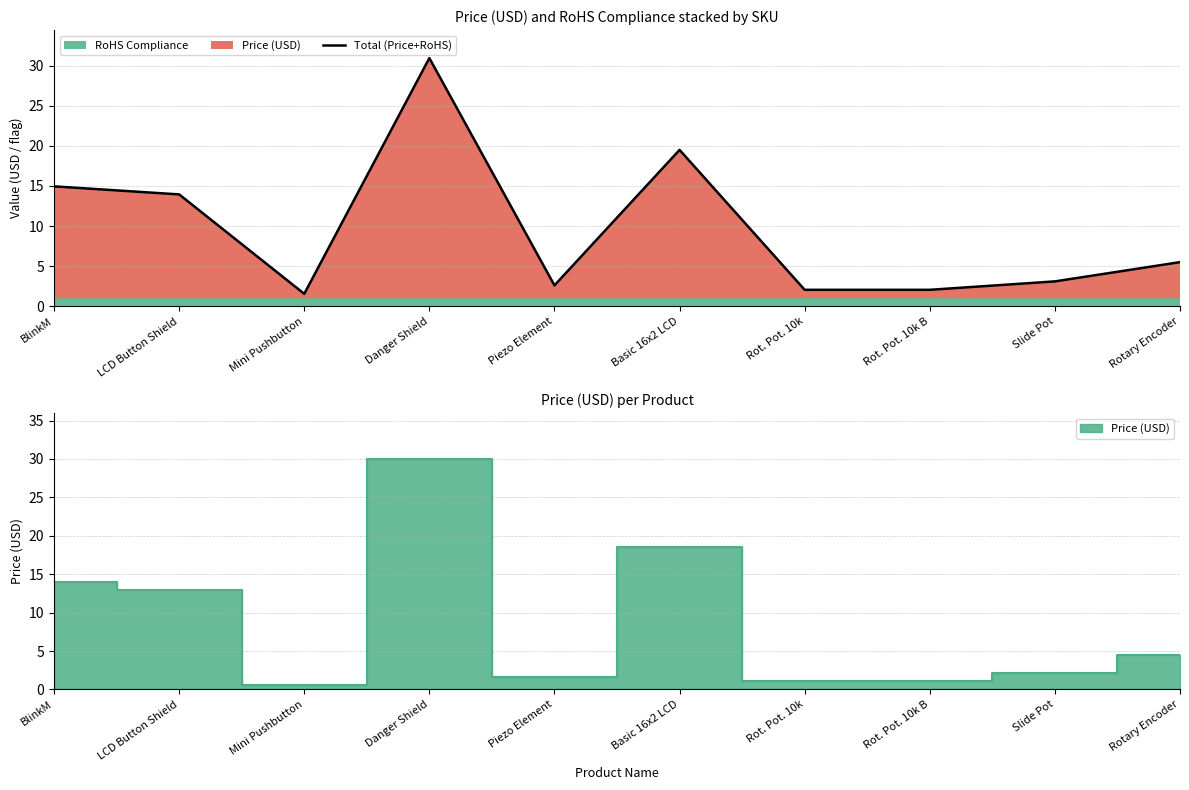

True or false: the data has more than 1 interior local peaks.

True